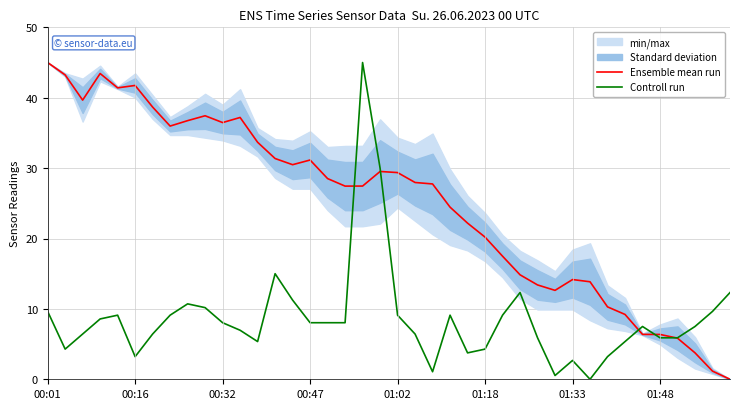

Is this an area chart (filled region under the line)?

No